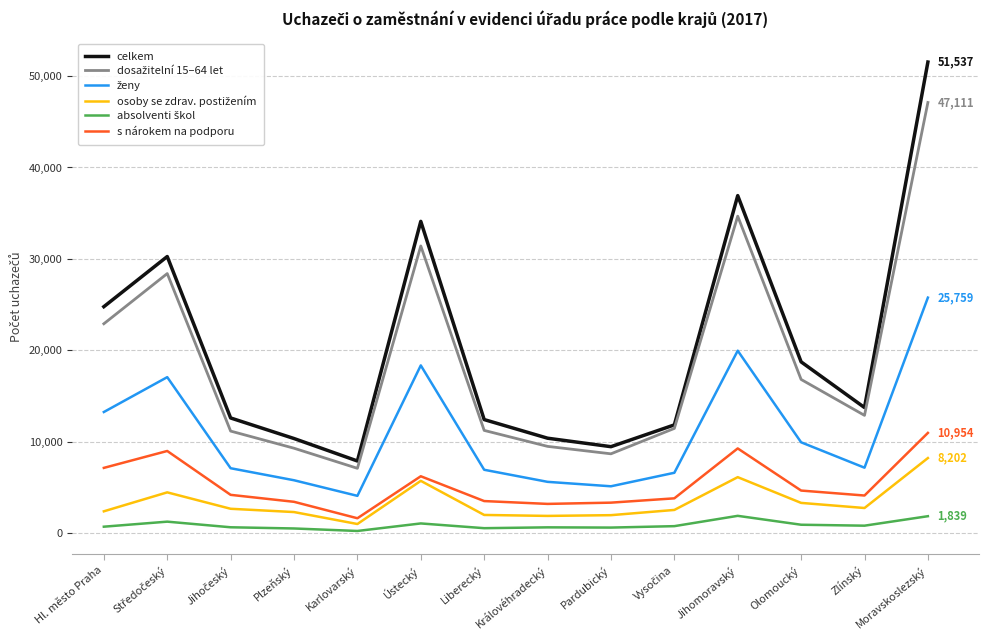

Between Jihomoravský and Zlínský, which series saw the biggest shift?

celkem